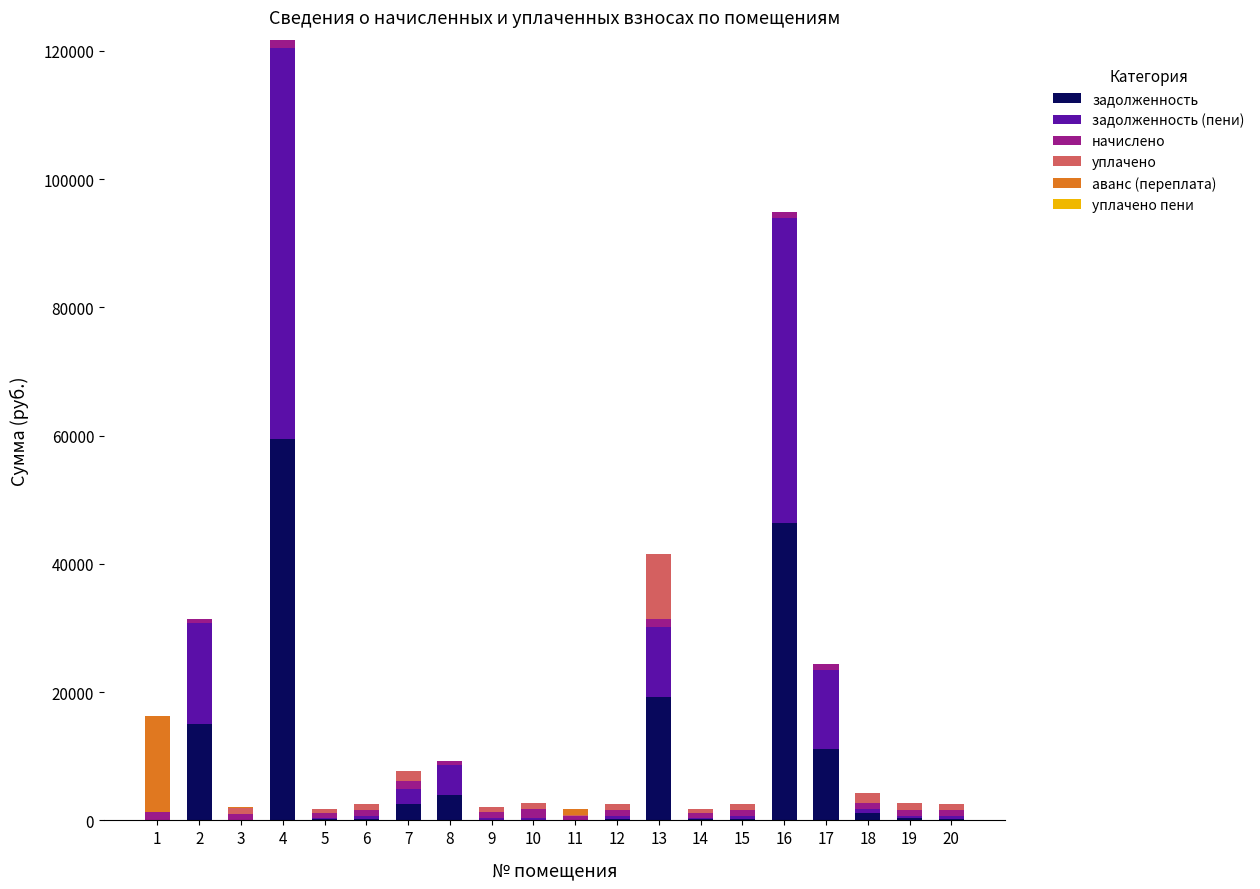

What is the sum of all задолженность values?

160808.7